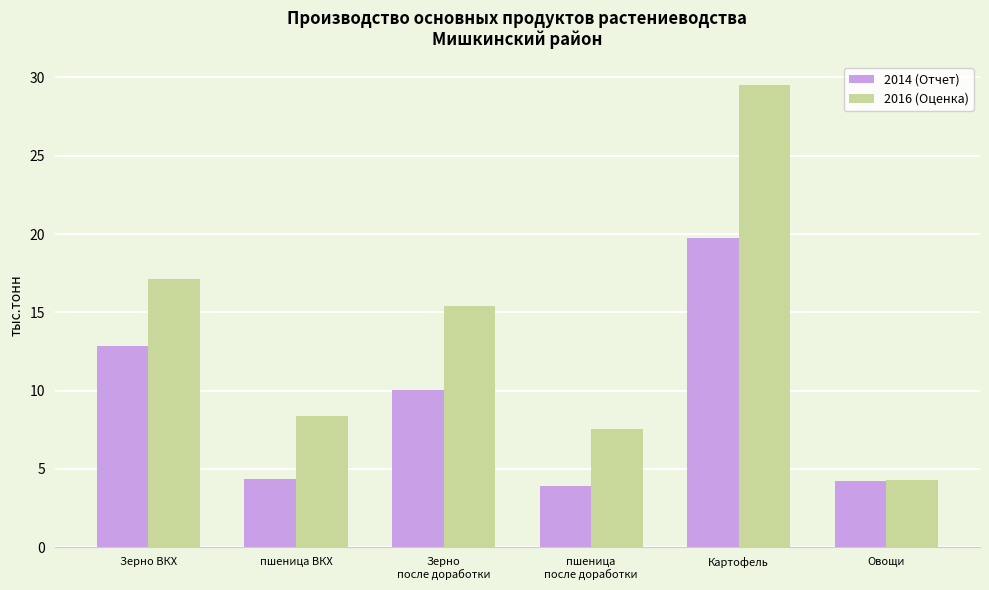

Rank the series by their average value, from lowest to highest.

2014 (Отчет), 2016 (Оценка)